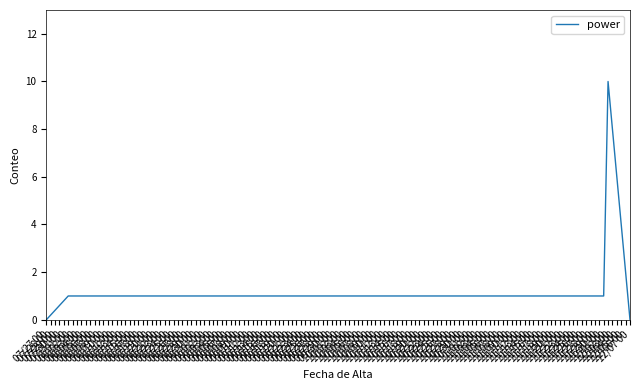

What is the maximum value shown in the chart?

10